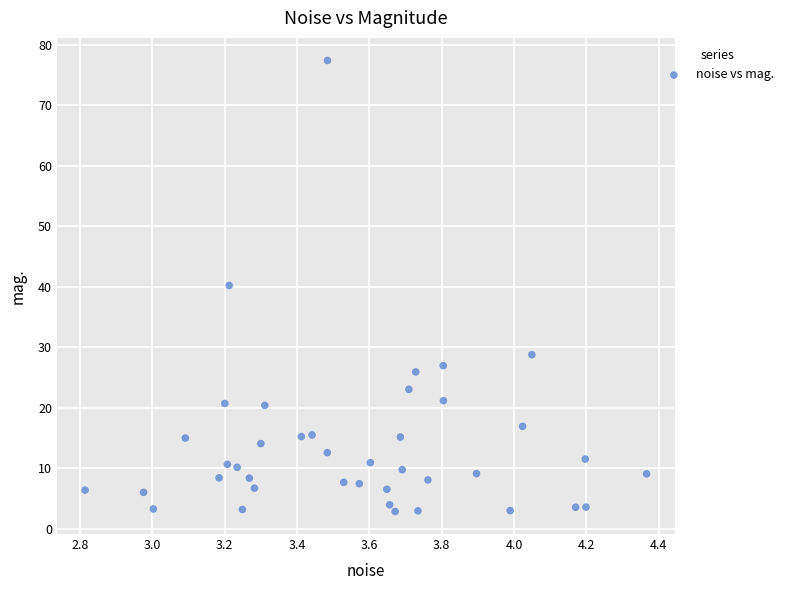

What is the range of X values (max minus min)?

1.6